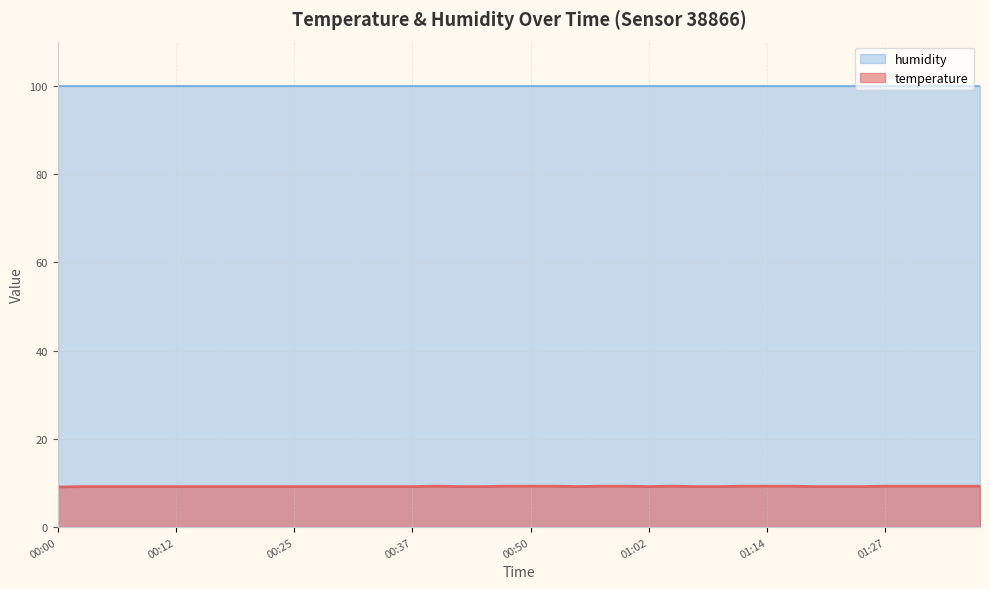

Is it true that the value at 01:34 is 16.1?

False